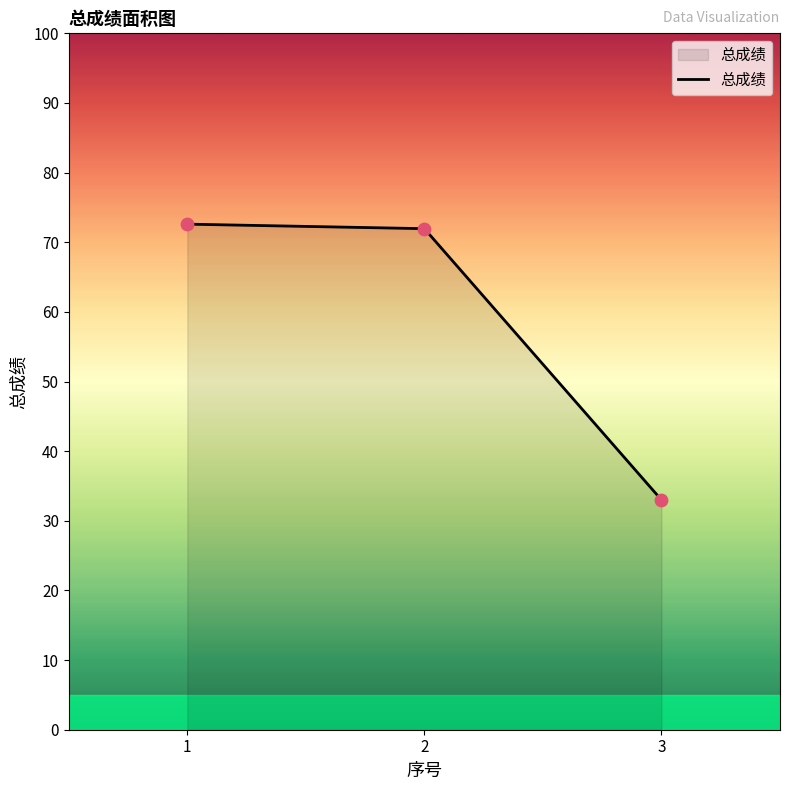

What is the ratio of the value at 1 to the value at 2?

1.0